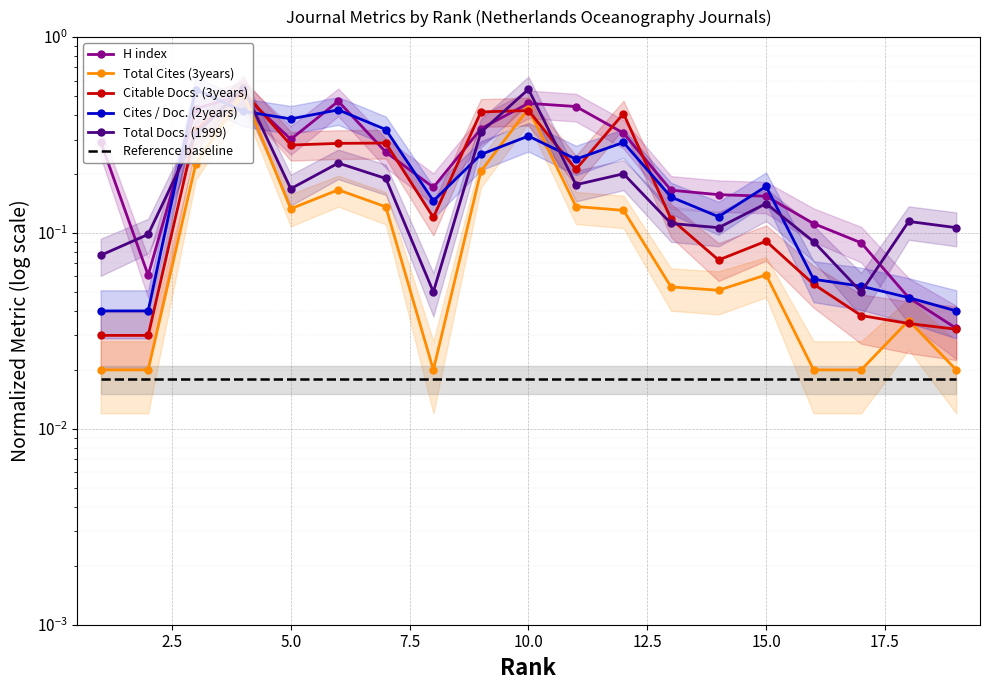

Which series has the largest total across all categories?

H index